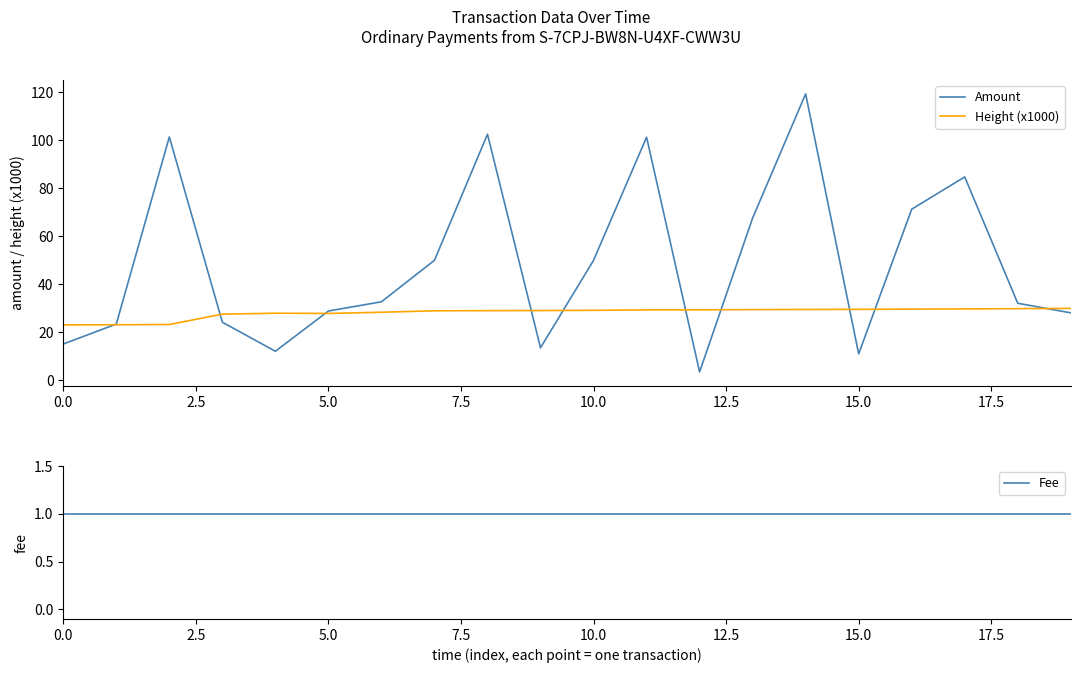

Is this an area chart (filled region under the line)?

No